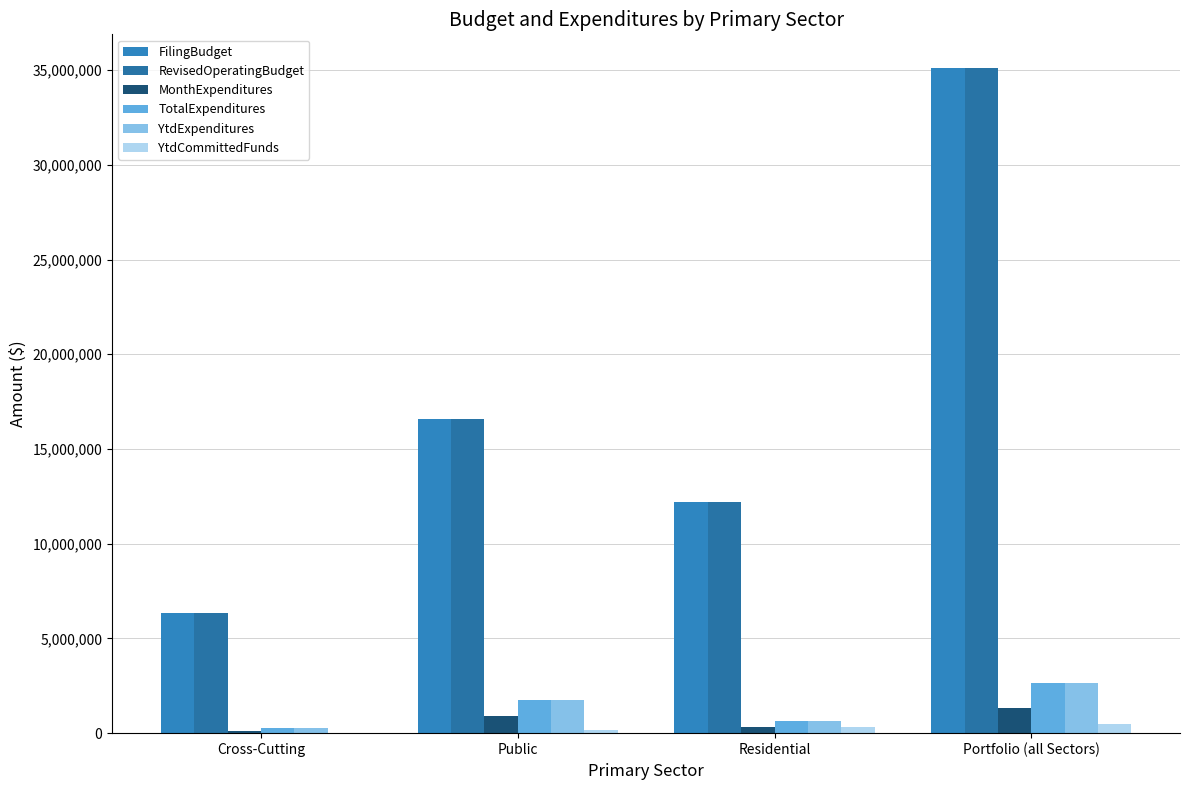

What is the value of the RevisedOperatingBudget bar at the 3rd from the left?

12226490